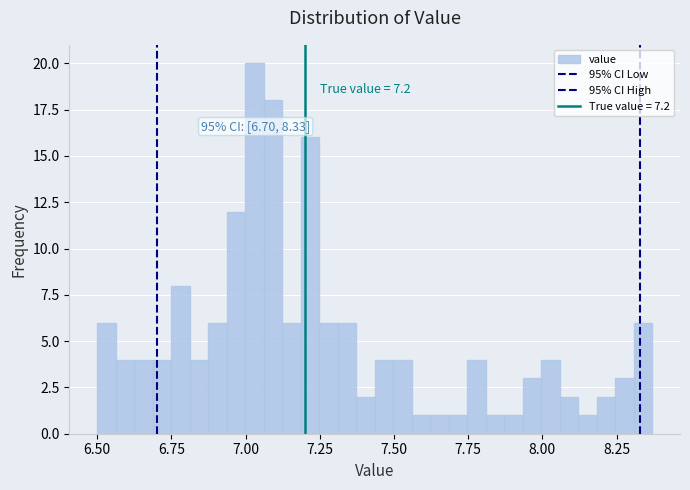

Read against the x-axis, roughly where is the centre of the tallest bar?

7.05